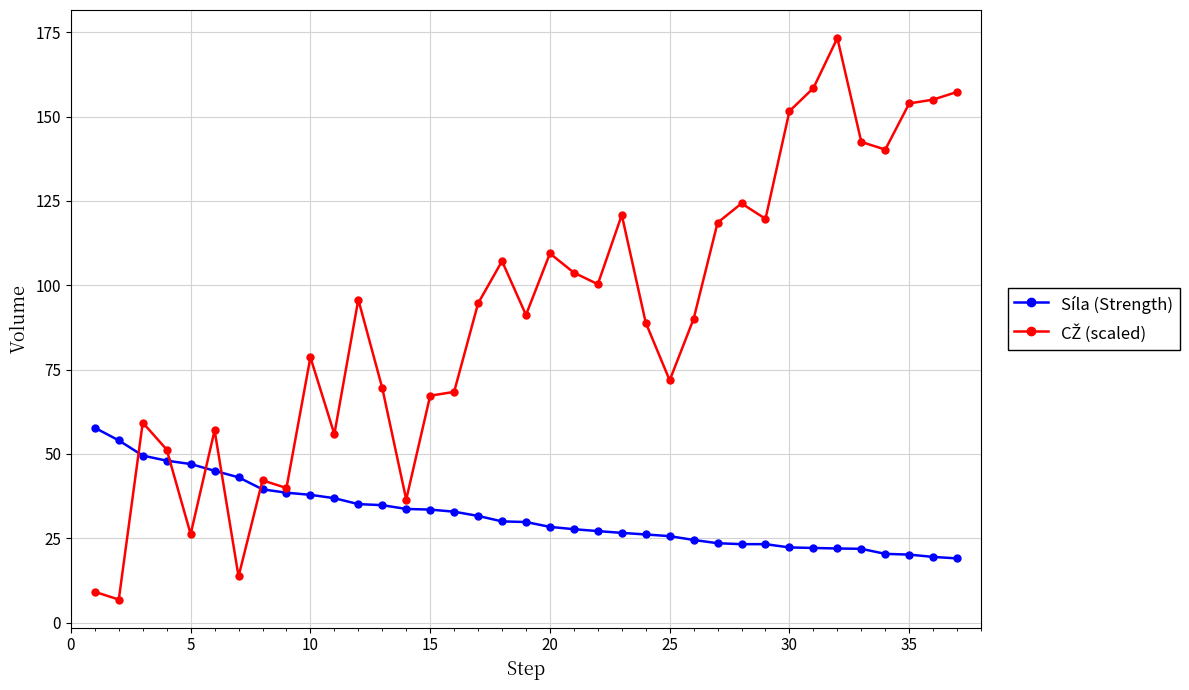

Is this an area chart (filled region under the line)?

No